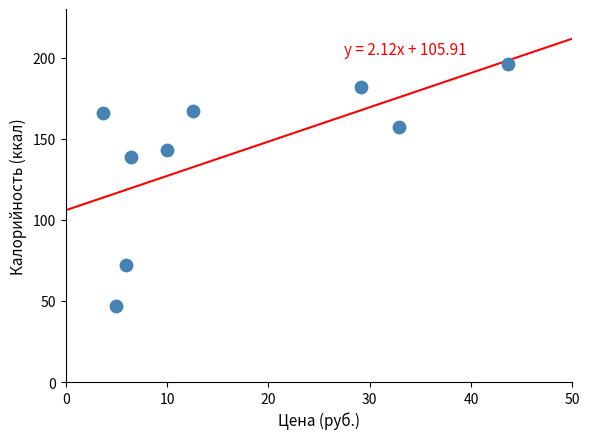

What is the average Y value?

141